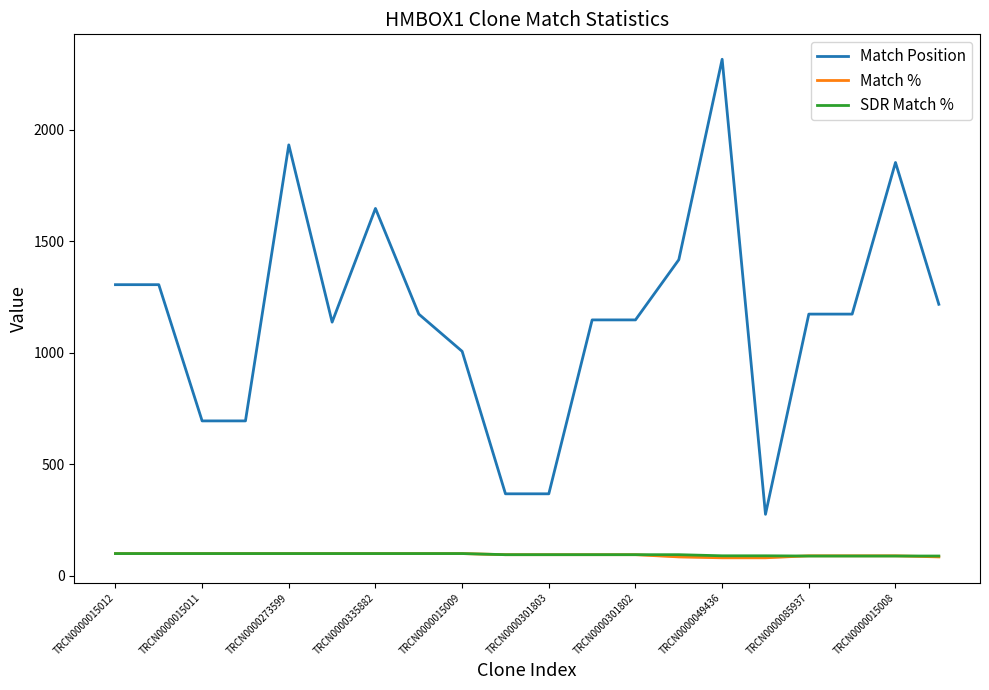

What is the highest value of the Match Position series?

2317